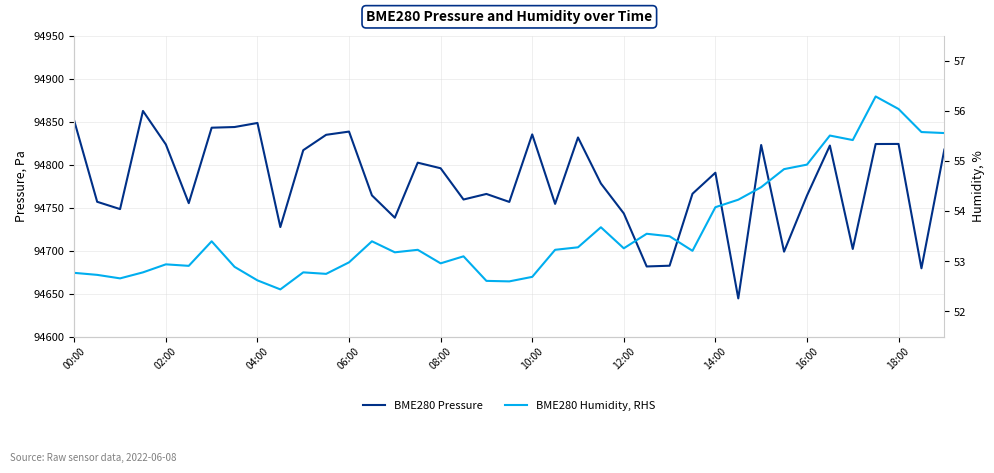

What is the difference between the BME280 Humidity, RHS values at 38 and 17?

2.5